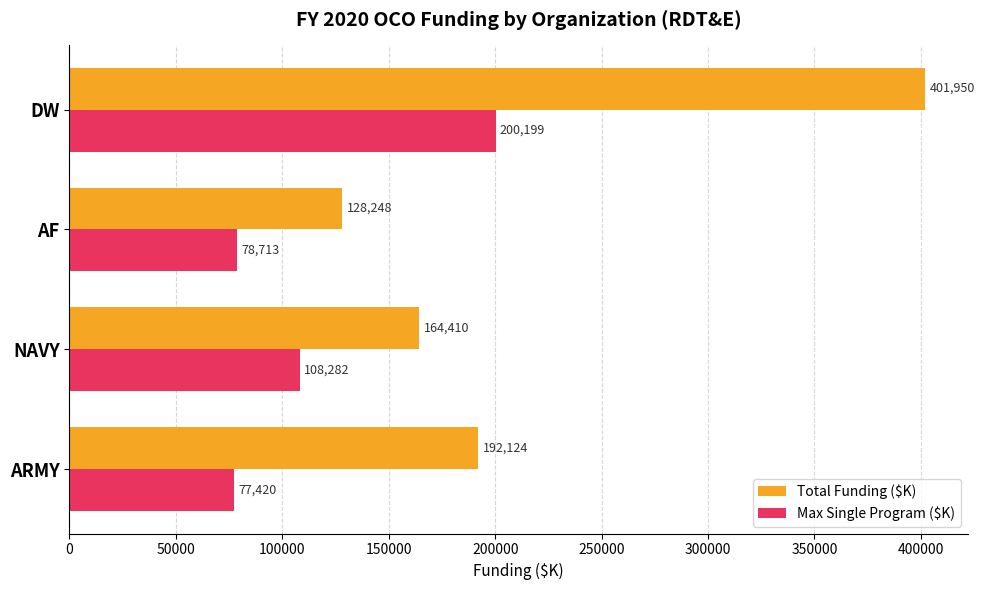

What value does the Max Single Program ($K) series have at NAVY?

108282